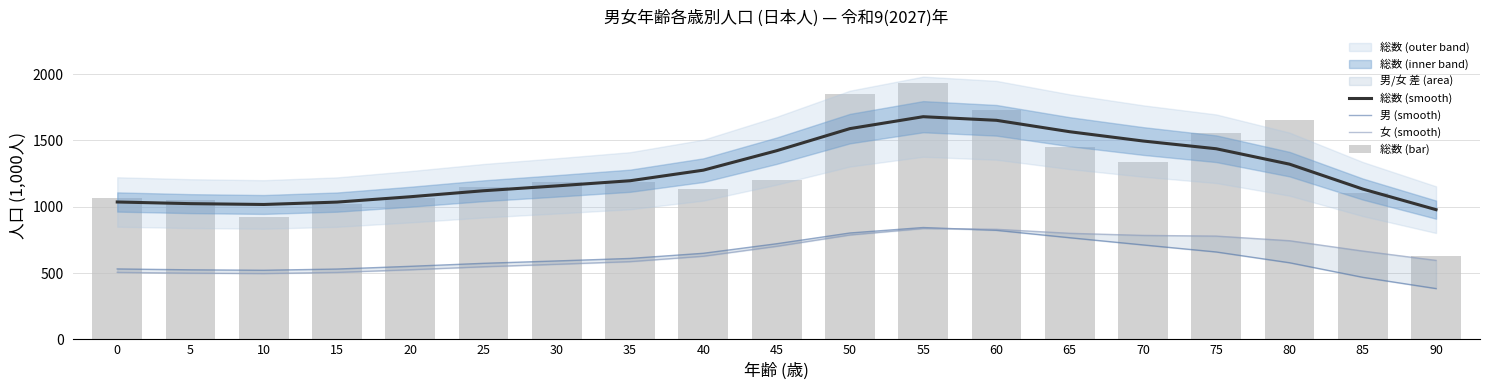

Count the number of categories in the chart.

19